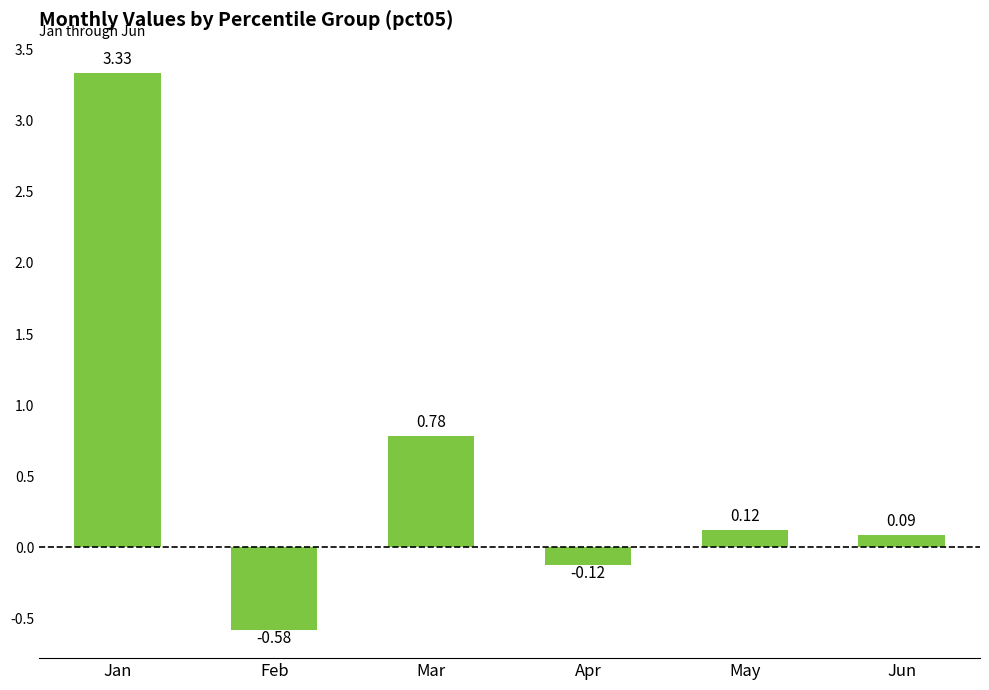

At which category does the chart reach its minimum across all series?

Feb